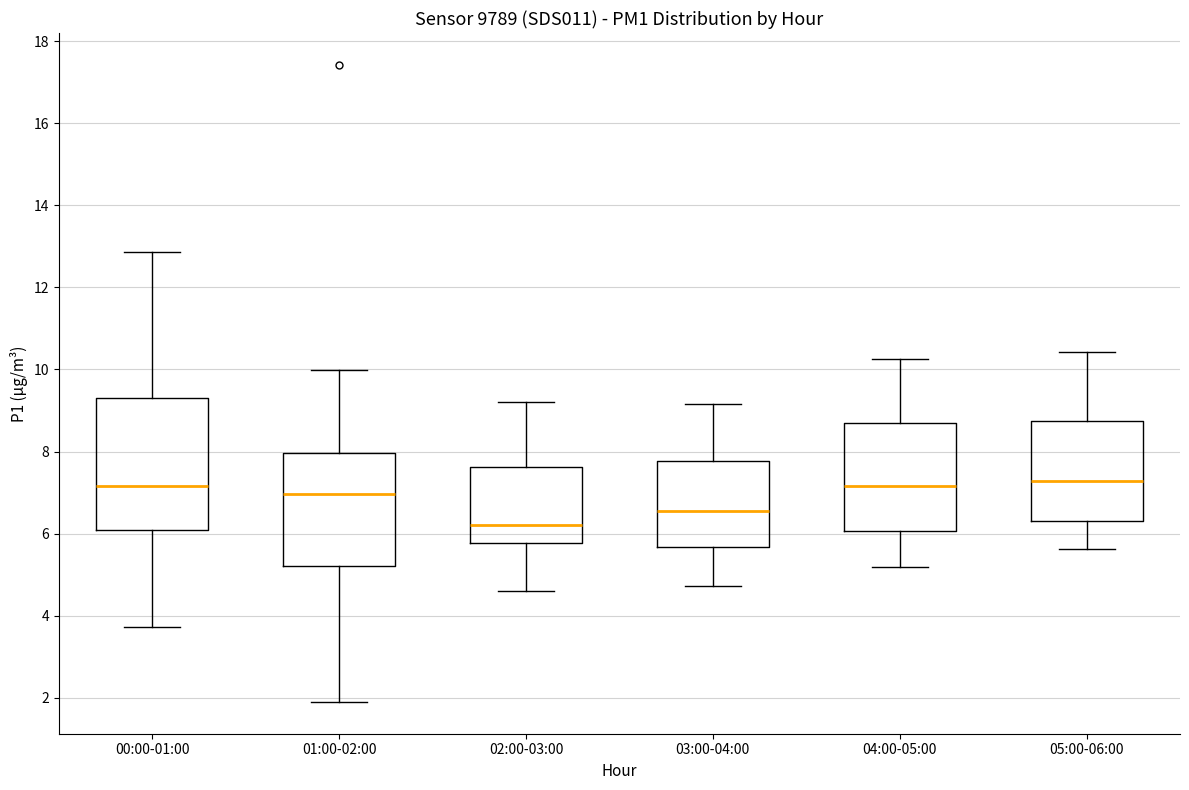

Reading left to right, read every box against the y-axis: the position of its median line, the range the box covers, and the ends of its whiskers. The values are not printed on the chart, so give them approximately, as read against the axis.

00:00-01:00: median 7.2, box 6.0 to 9.4, whiskers 3.8 to 12.8
01:00-02:00: median 7.0, box 5.2 to 8.0, whiskers 2.0 to 10.0
02:00-03:00: median 6.2, box 5.8 to 7.6, whiskers 4.6 to 9.2
03:00-04:00: median 6.6, box 5.6 to 7.8, whiskers 4.8 to 9.2
04:00-05:00: median 7.2, box 6.0 to 8.6, whiskers 5.2 to 10.2
05:00-06:00: median 7.2, box 6.4 to 8.8, whiskers 5.6 to 10.4